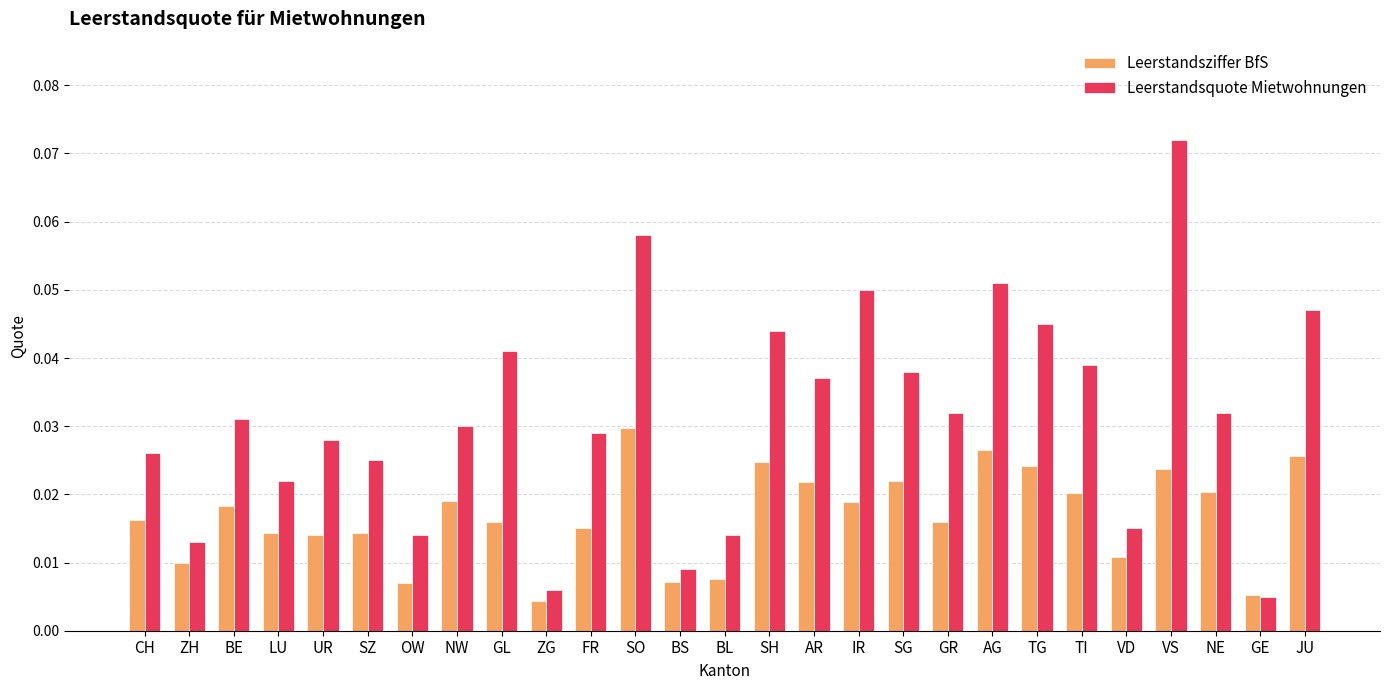

Which series has the largest total across all categories?

Leerstandsquote Mietwohnungen